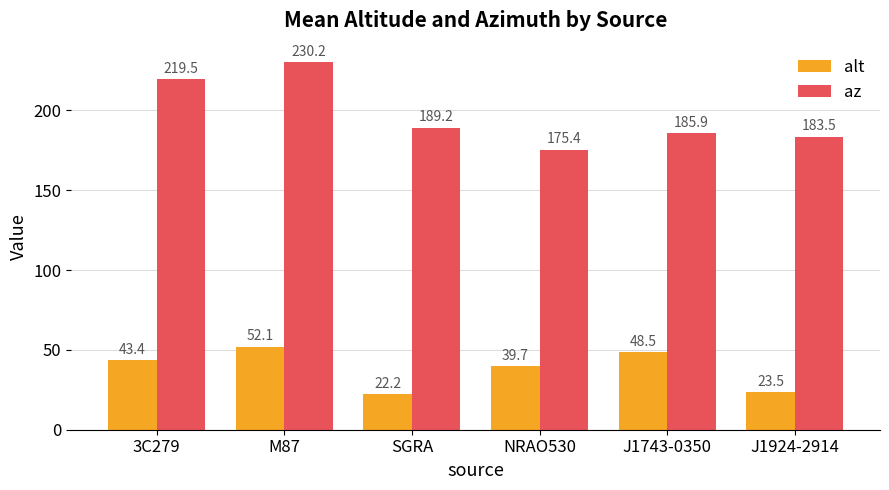

Is it true that alt equals 70.7 at J1743-0350?

False